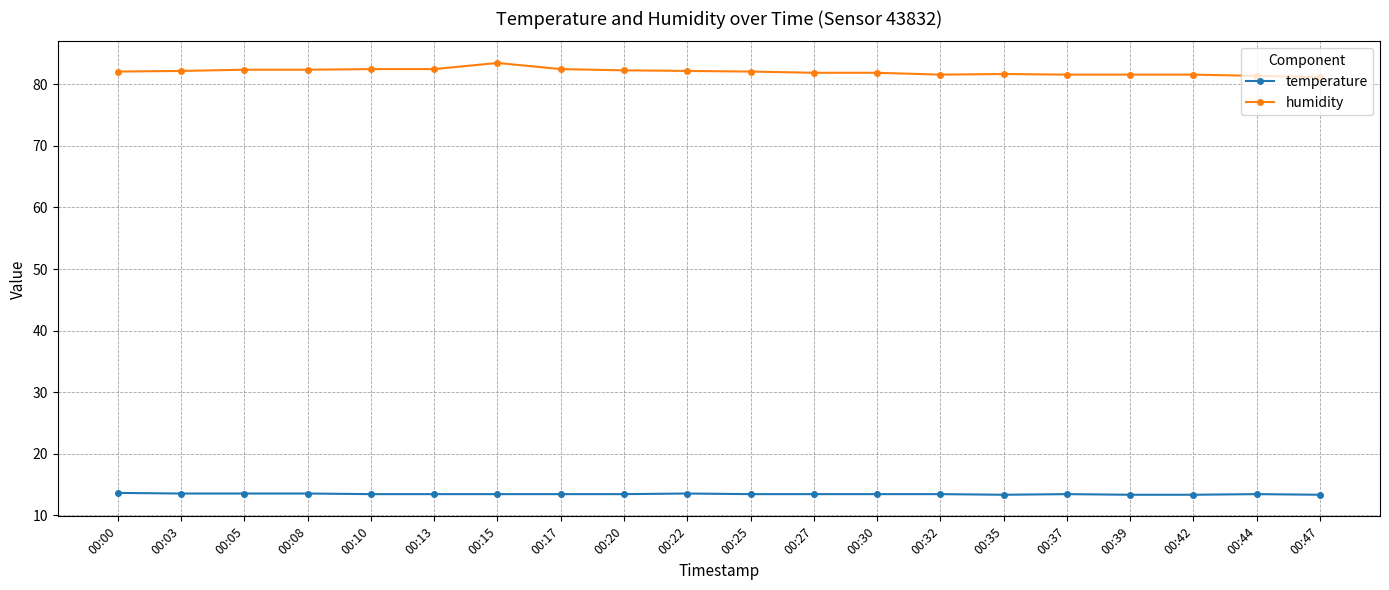

True or false: humidity has more than 0 interior local peaks.

True